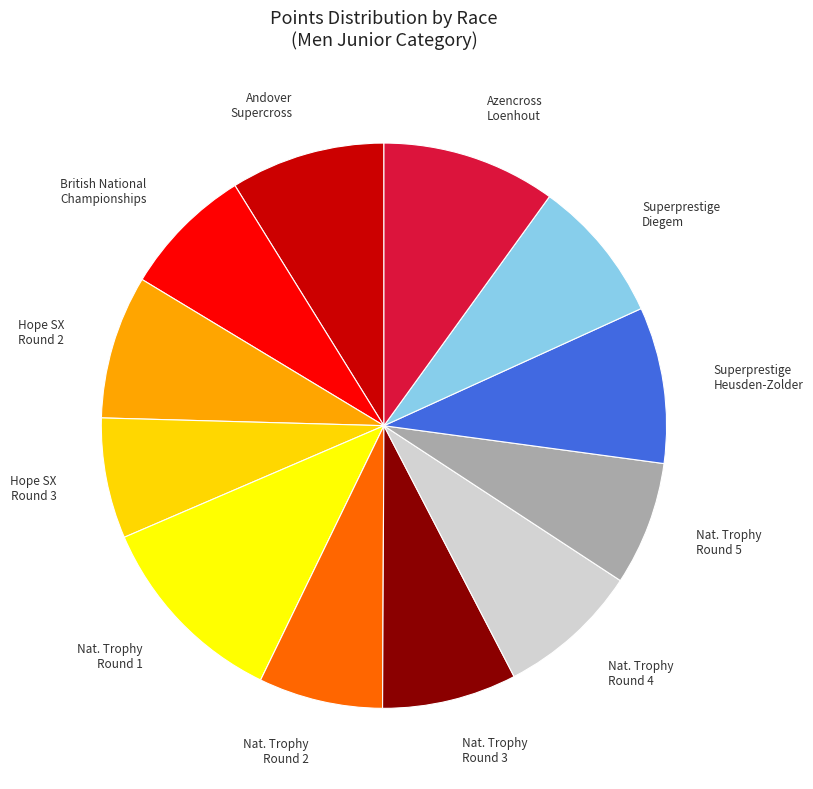

True or false: Nat. Trophy Round 2 accounts for 7% of the total.

True